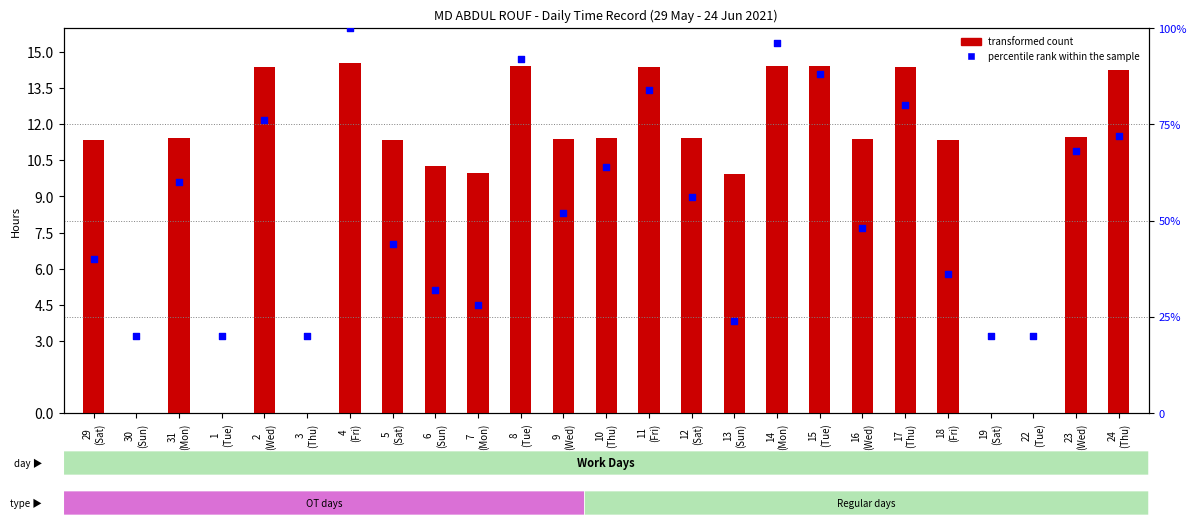

Which series reaches the maximum Y coordinate?

percentile rank within the sample